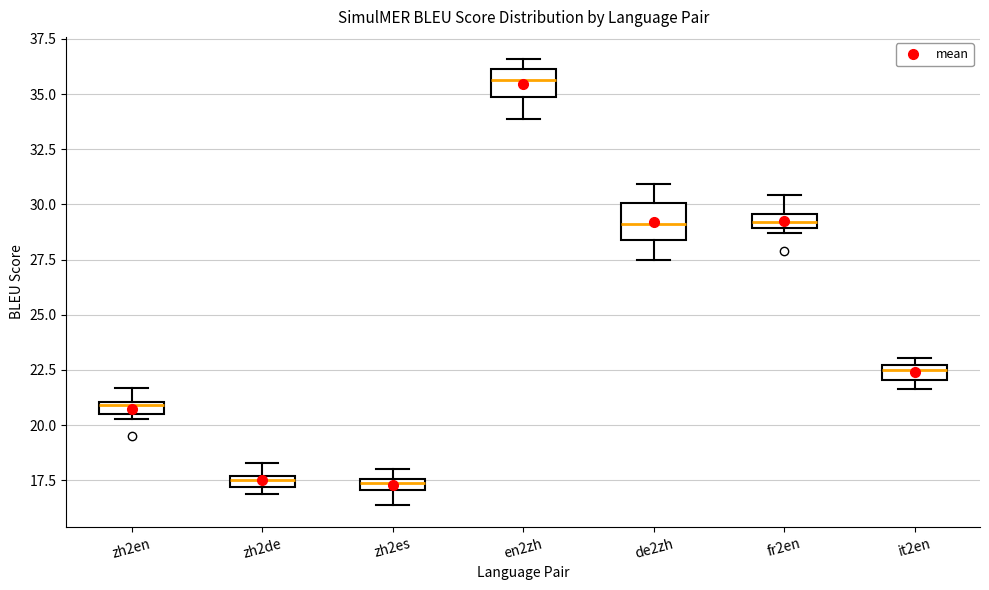

Where is the upper edge of the box for en2zh on the y-axis? The values are not printed on the chart, so give them approximately, as read against the axis.

36.0